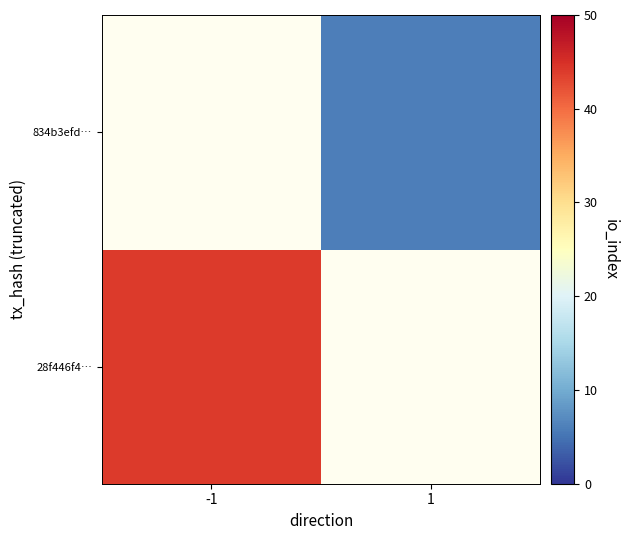

At how many categories does at least one series exceed 25?

1